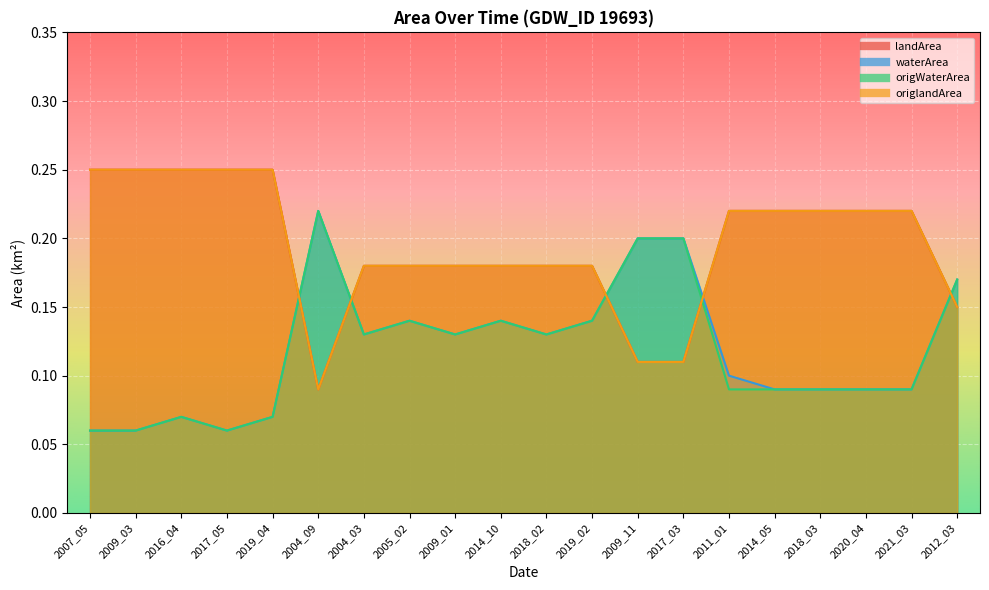

How many waterArea values are between 0 and 1?

20